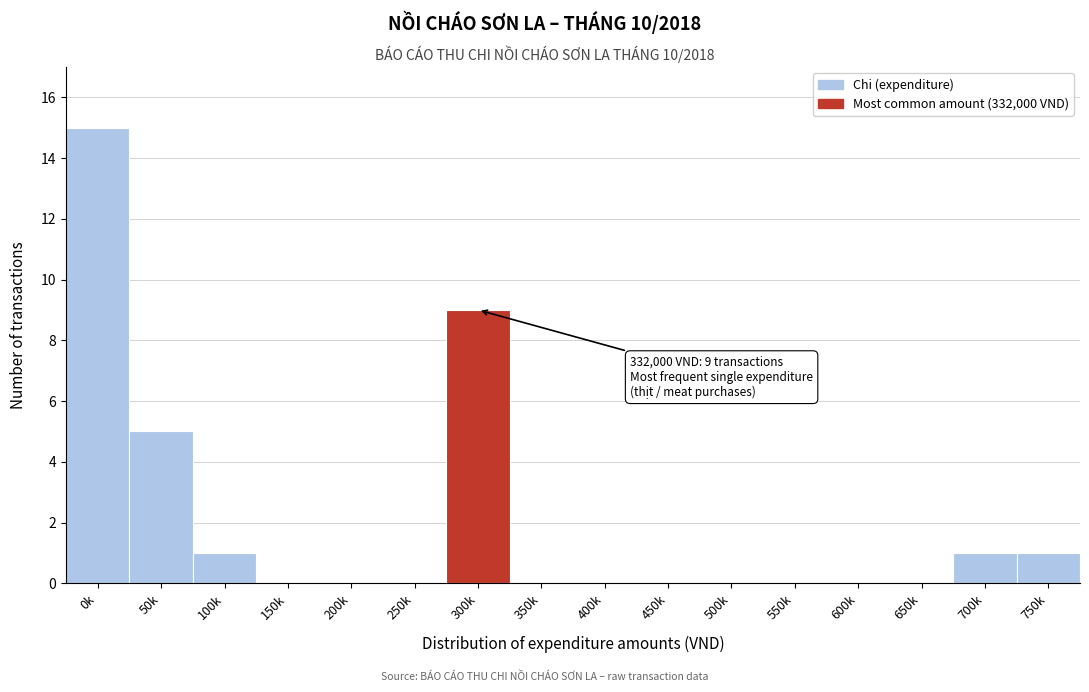

Reading right to left, extract all data points from this chart.

750k=1	700k=1	650k=0	600k=0	550k=0	500k=0	450k=0	400k=0	350k=0	300k=9	250k=0	200k=0	150k=0	100k=1	50k=5	0k=15